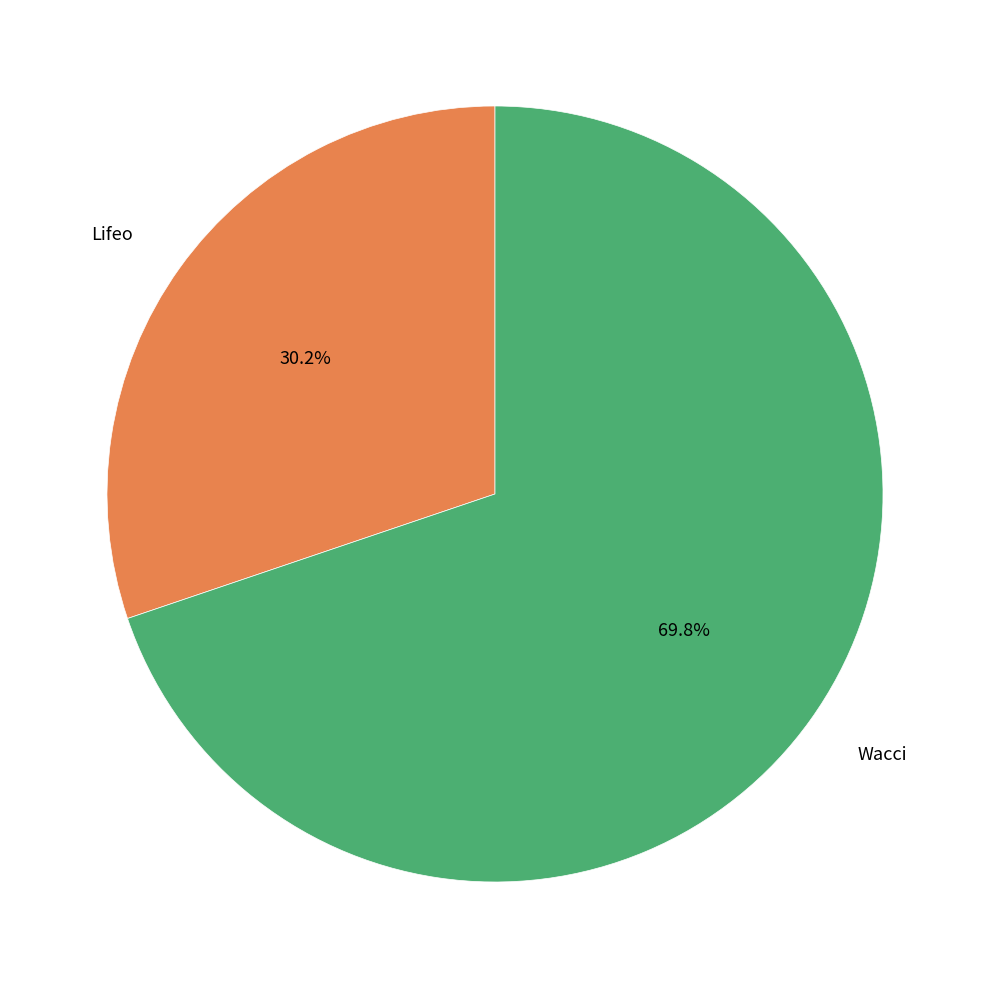

Count the number of slices in the pie.

2